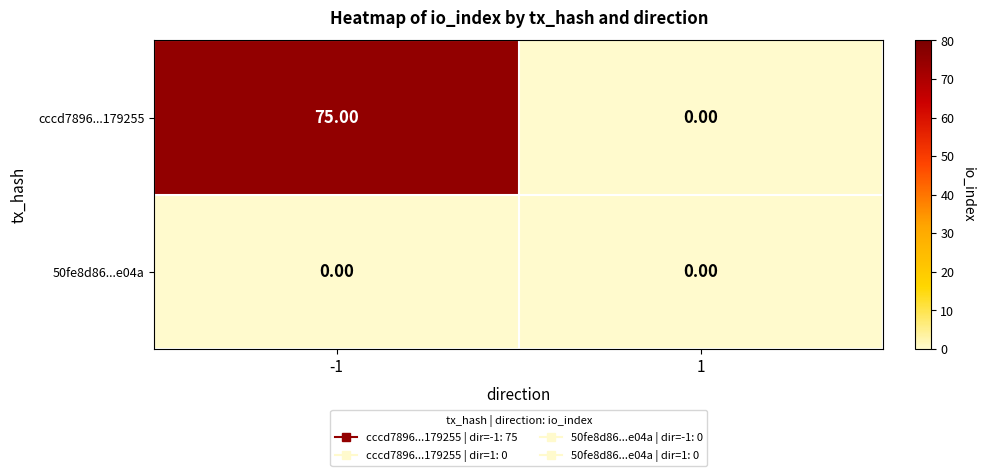

Between -1 and 1, which series saw the biggest shift?

cccd7896...179255